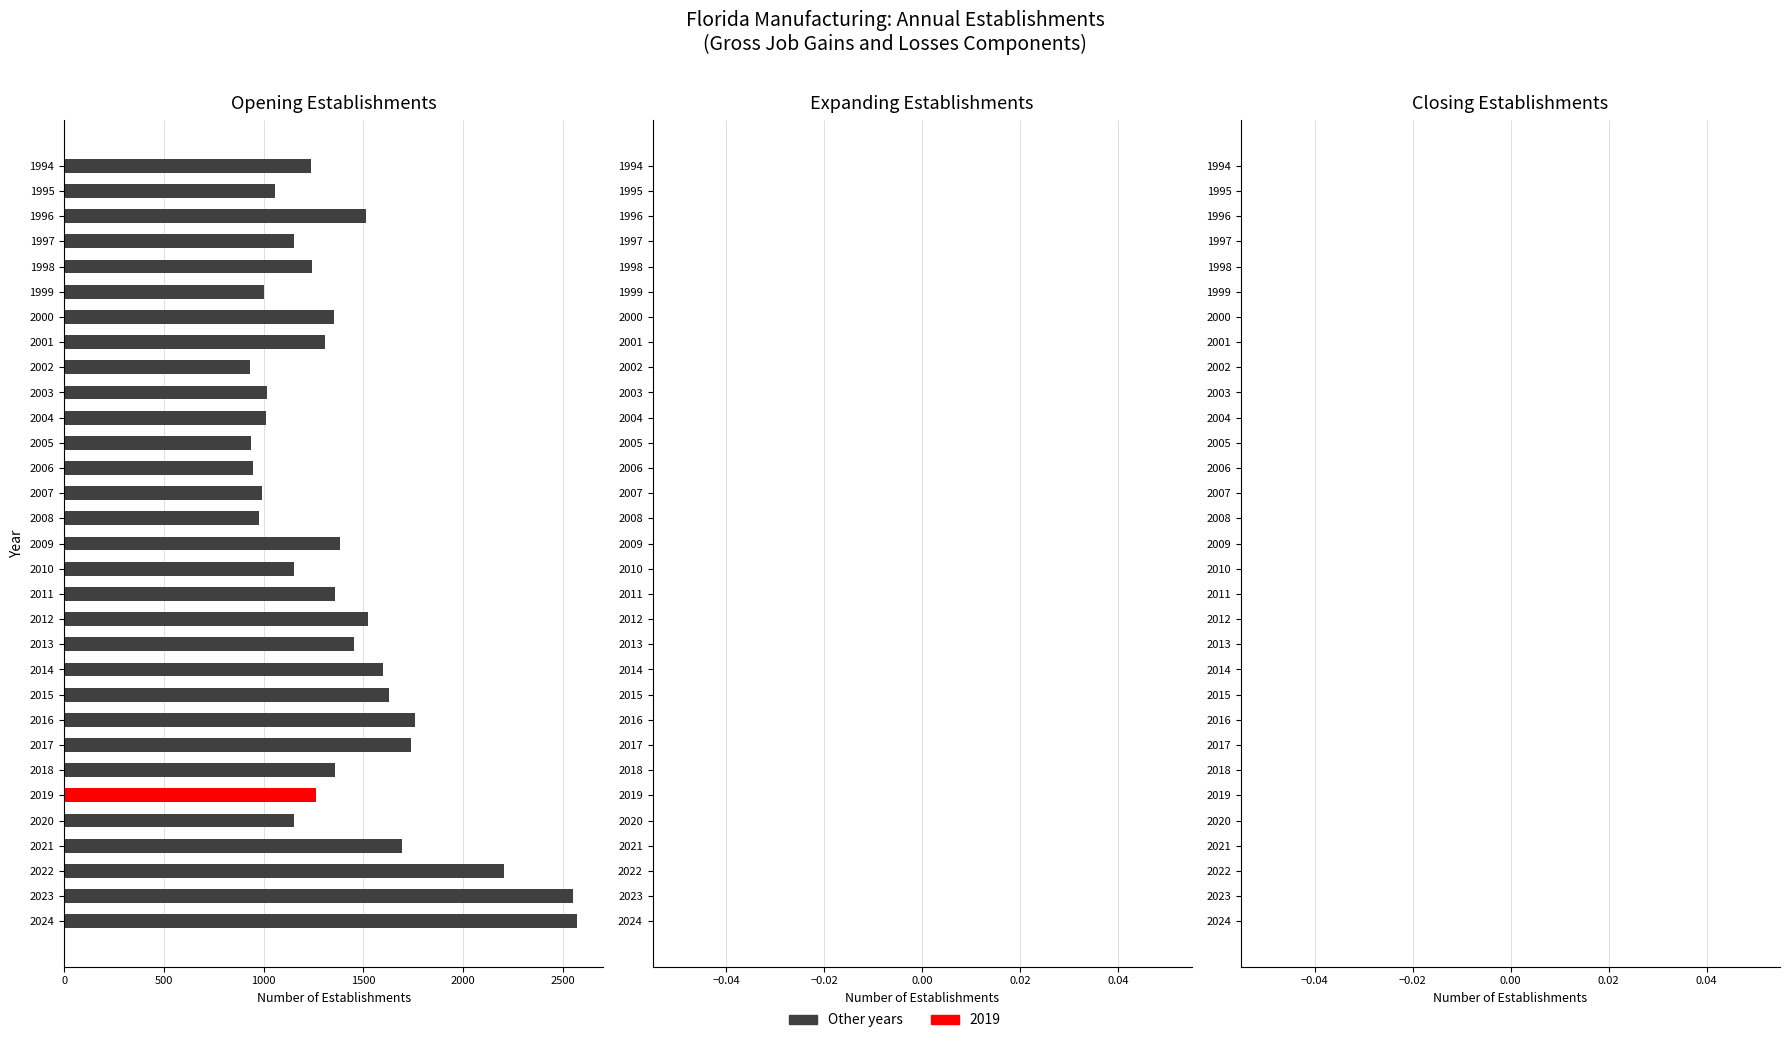

How many data points does each series have?

31